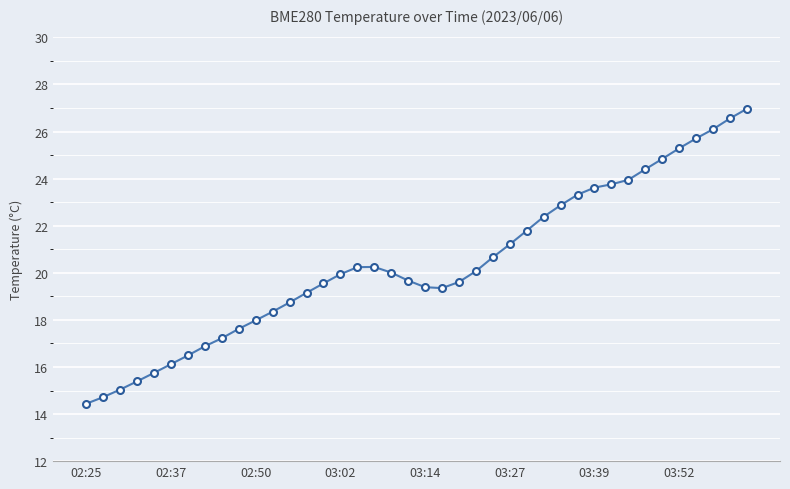

What is the average value?

20.4